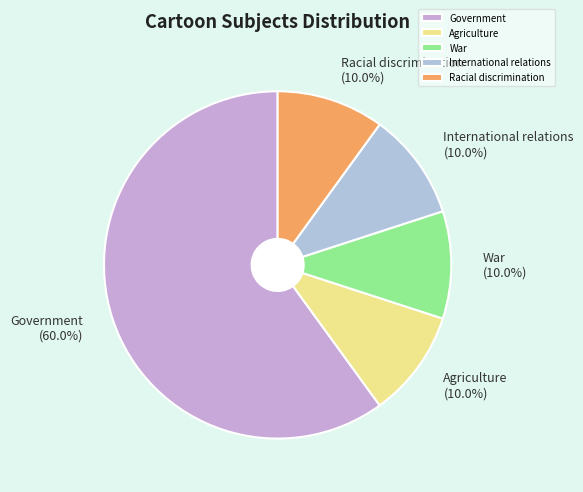

The International relations slice represents 10% of the pie. True or false?

True